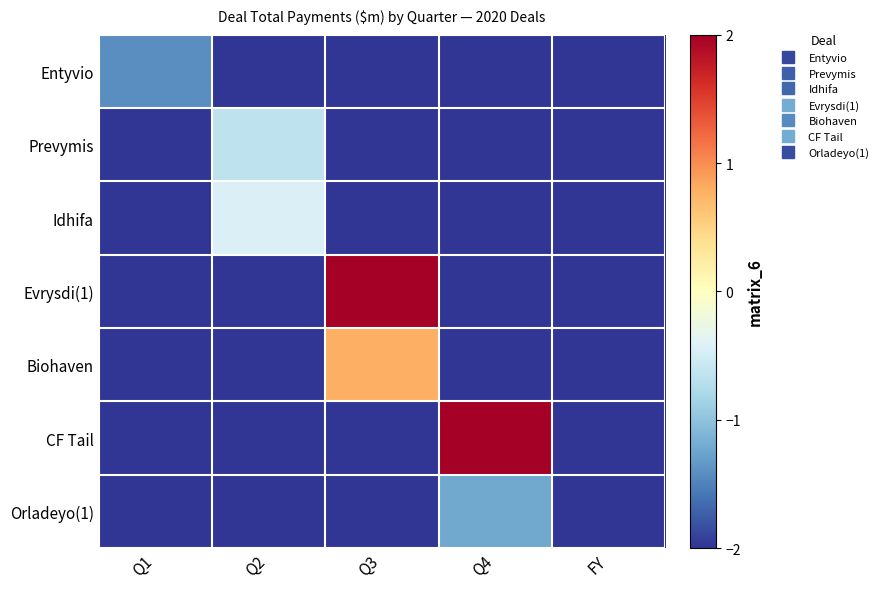

What is the total value across all series at Q4?

-9.2